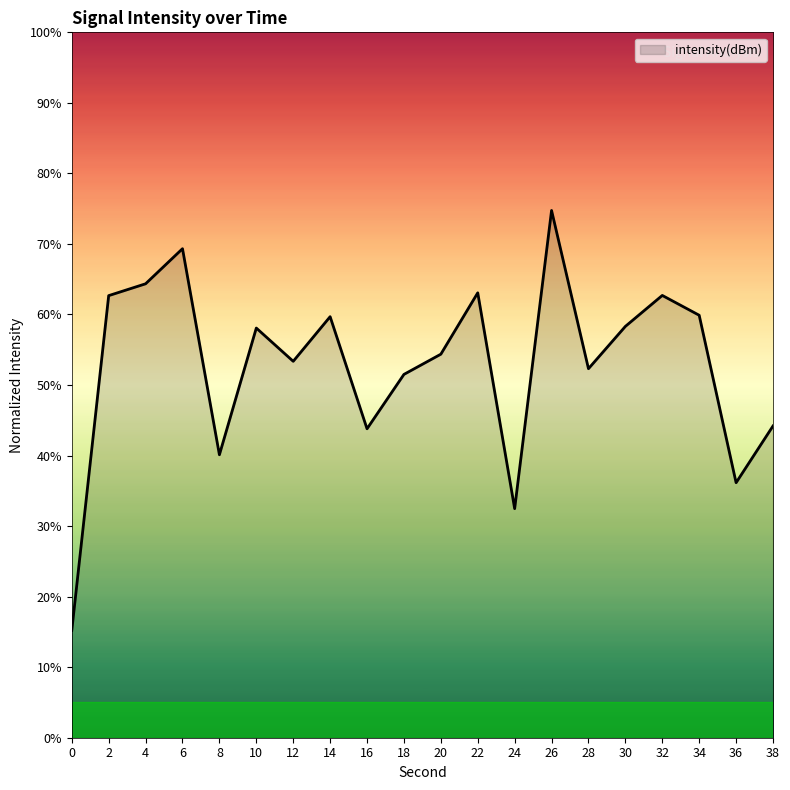

Approximately how many times larger is the value at 36 compared to 8?

0.9